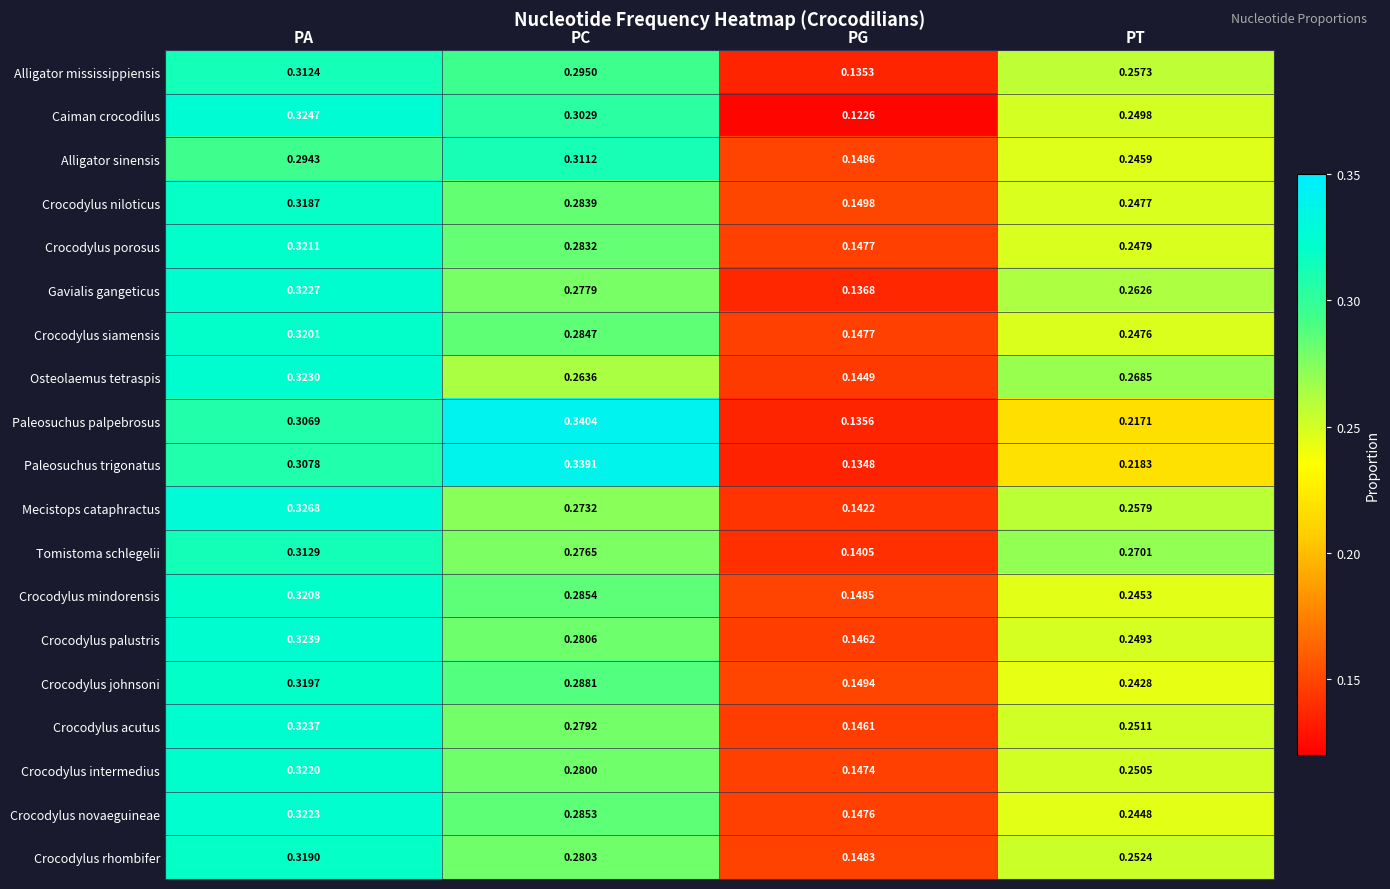

Rank the series at PT from highest to lowest value.

Tomistoma schlegelii, Osteolaemus tetraspis, Gavialis gangeticus, Mecistops cataphractus, Alligator mississippiensis, Crocodylus rhombifer, Crocodylus acutus, Crocodylus intermedius, Caiman crocodilus, Crocodylus palustris, Crocodylus porosus, Crocodylus niloticus, Crocodylus siamensis, Alligator sinensis, Crocodylus mindorensis, Crocodylus novaeguineae, Crocodylus johnsoni, Paleosuchus trigonatus, Paleosuchus palpebrosus